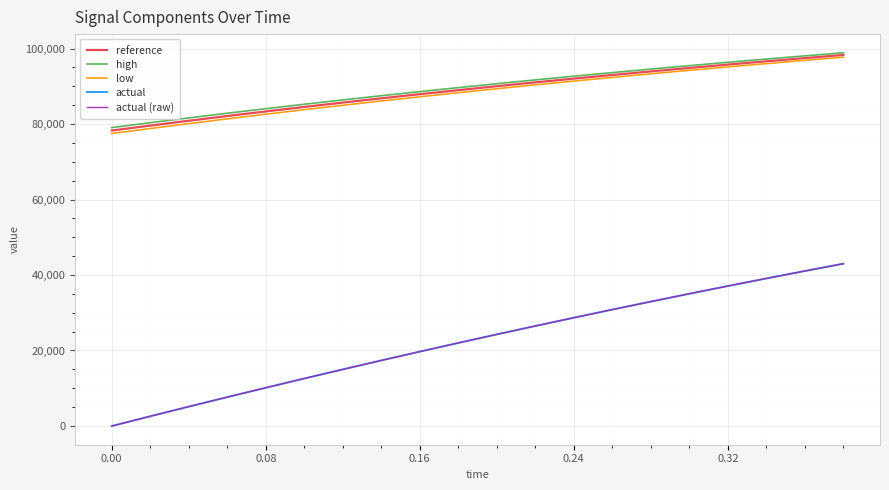

How many lines are shown in the chart?

5